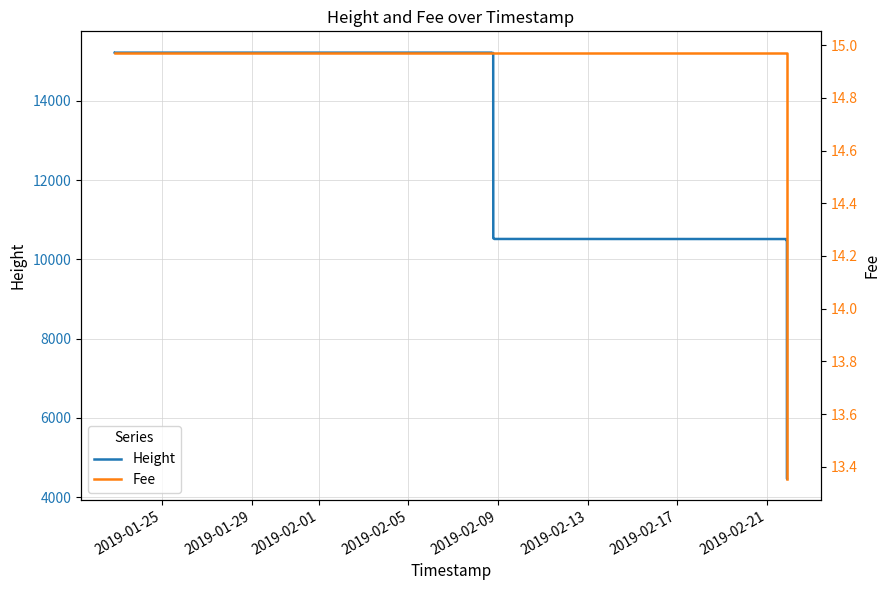

What is the lowest value of the Height series?

4469.0